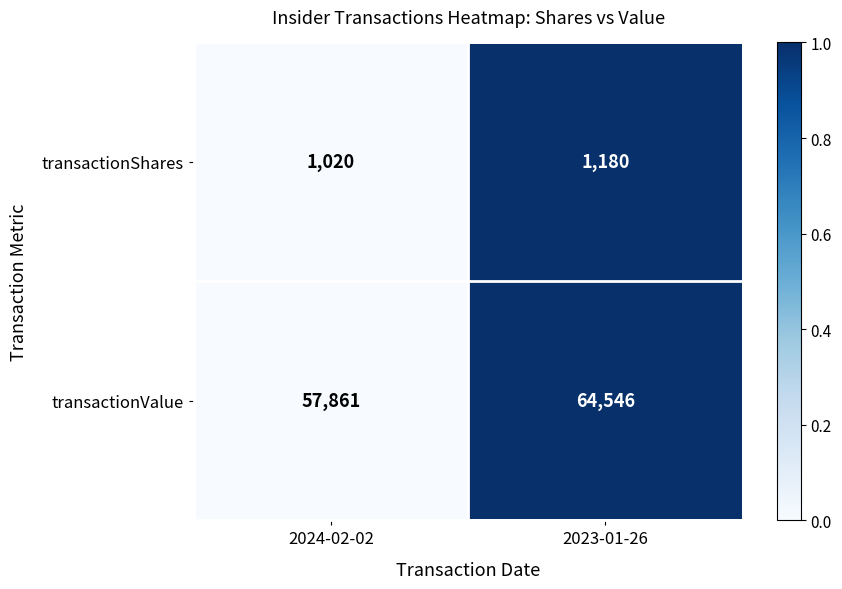

List the series in order of their overall mean, highest first.

transactionValue, transactionShares